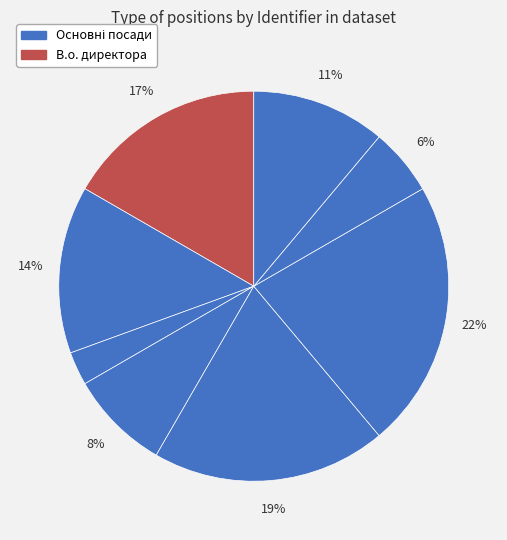

How many slices are in this pie chart?

8